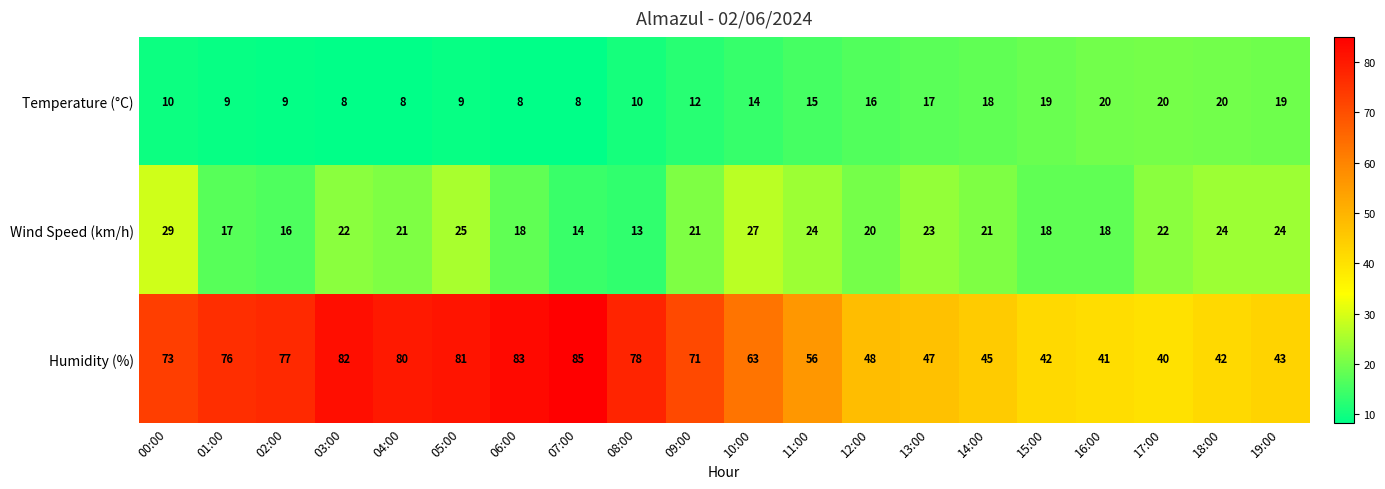

What is the total value across all series at 05:00?

115